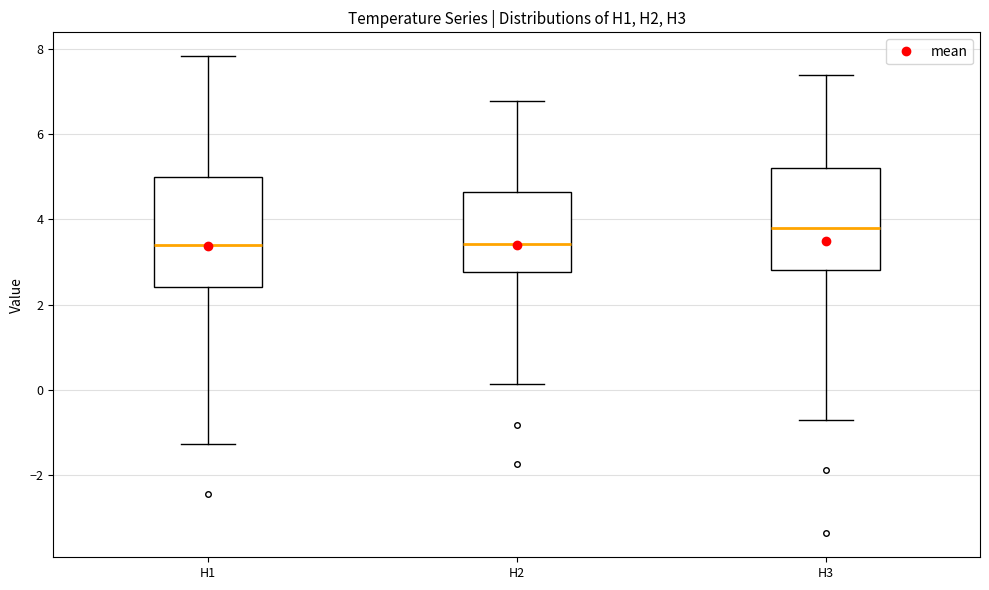

Where is the lower edge of the box for H1 on the y-axis? The values are not printed on the chart, so give them approximately, as read against the axis.

2.4